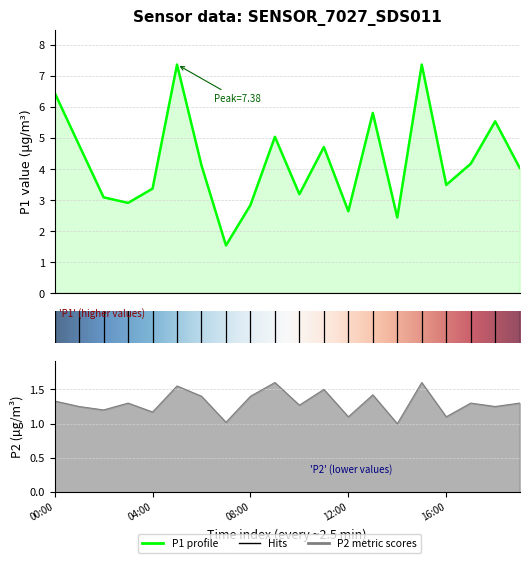

Is it true that P1 equals 6.5 at 00:00?

True